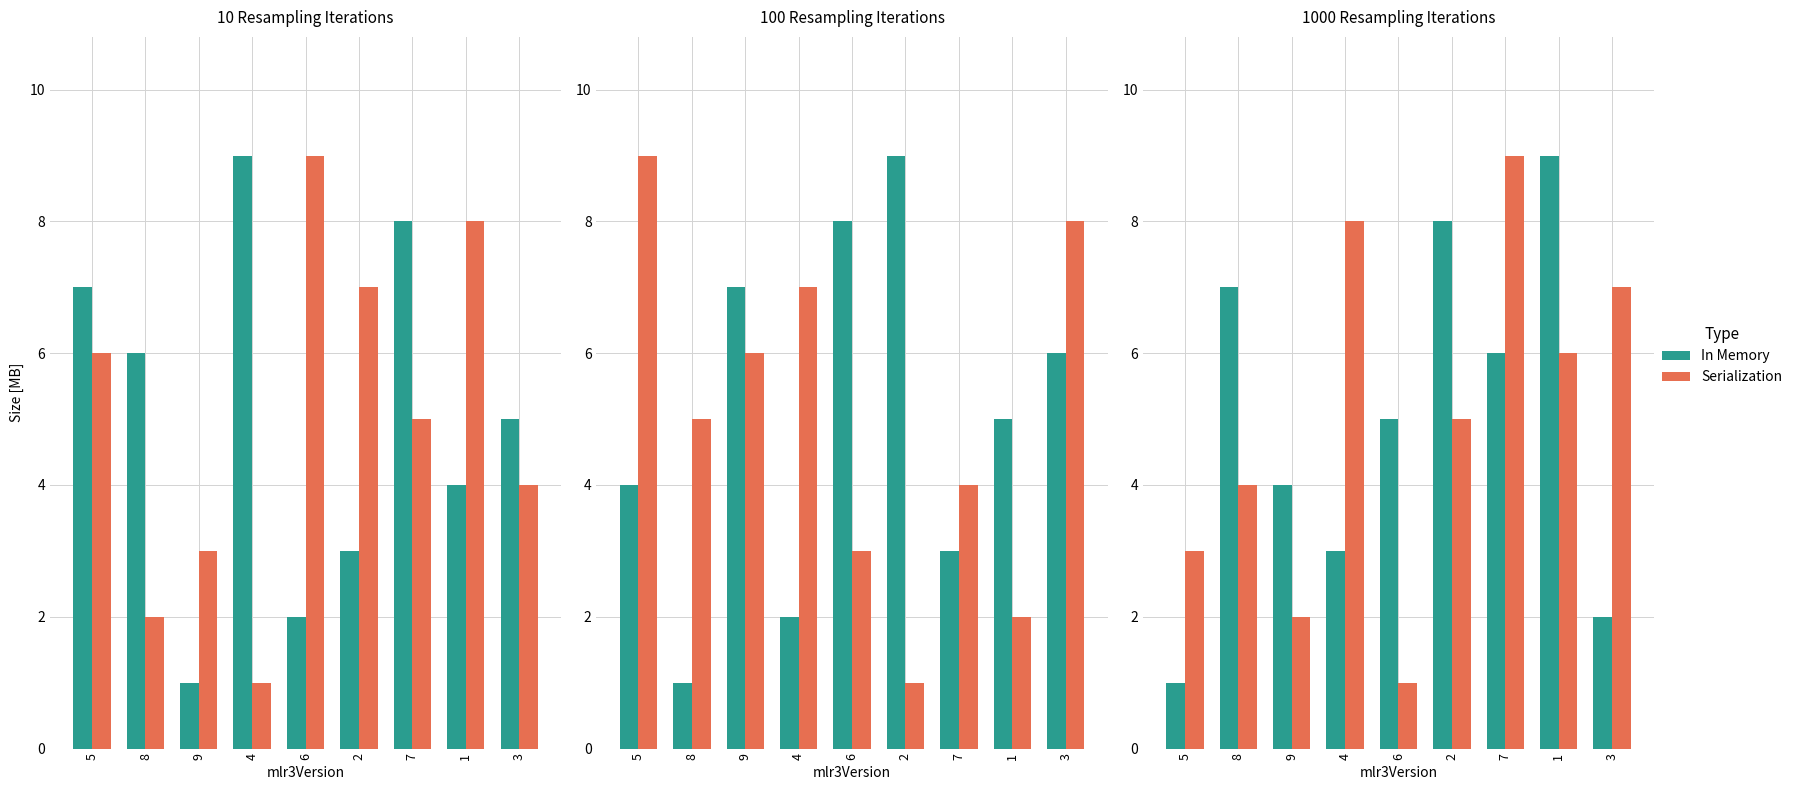

List the labels in order of Serialization value, smallest first.

6, 9, 5, 8, 2, 1, 3, 4, 7